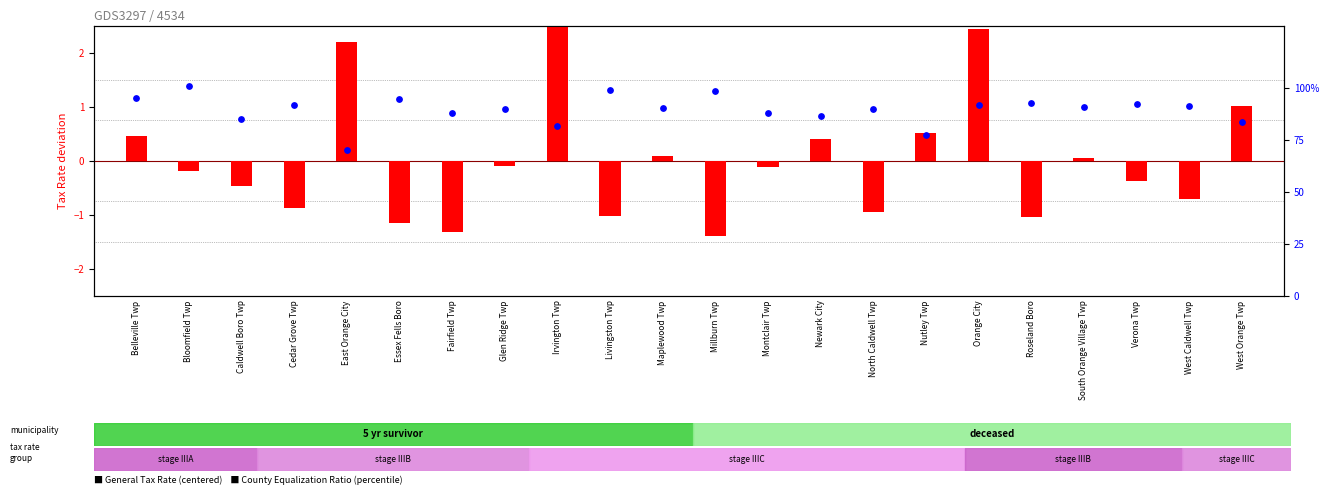

Which series has the largest total across all categories?

County Equalization Ratio